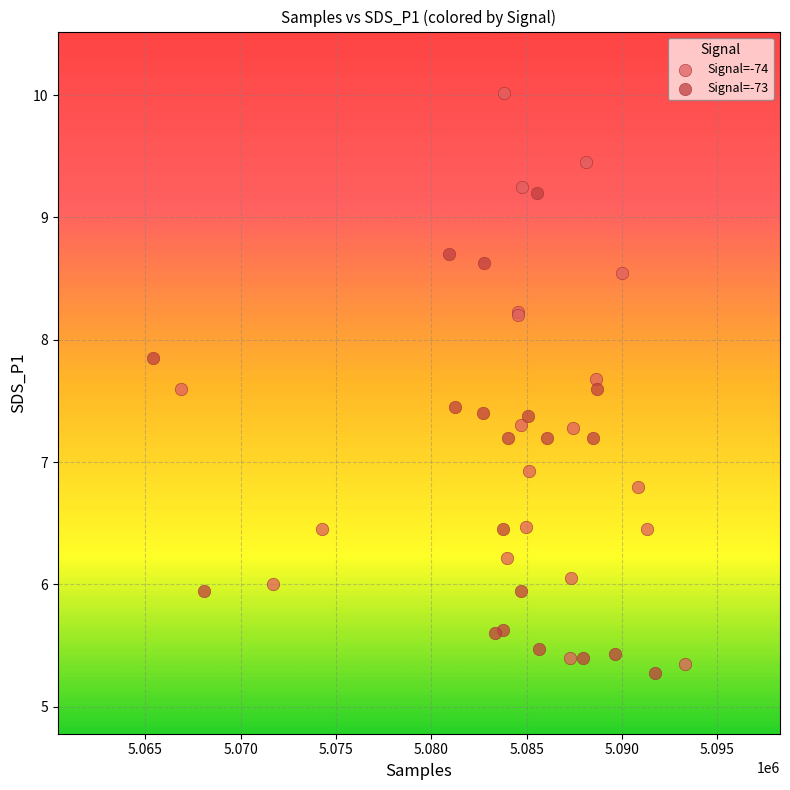

Which series contains the highest Y value?

Signal=-74